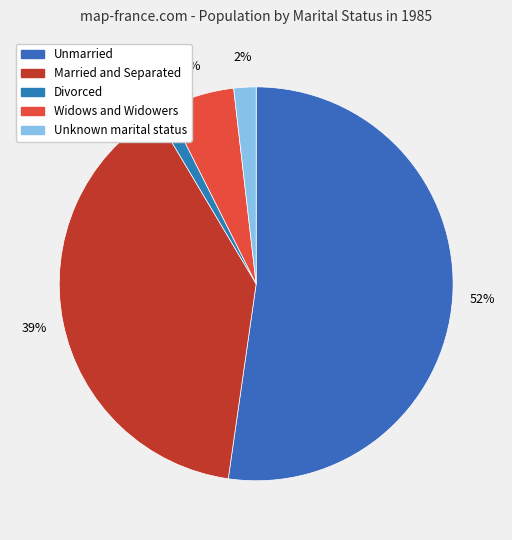

To the nearest percent, what is the difference between the Unmarried and Divorced slice percentages?

51%